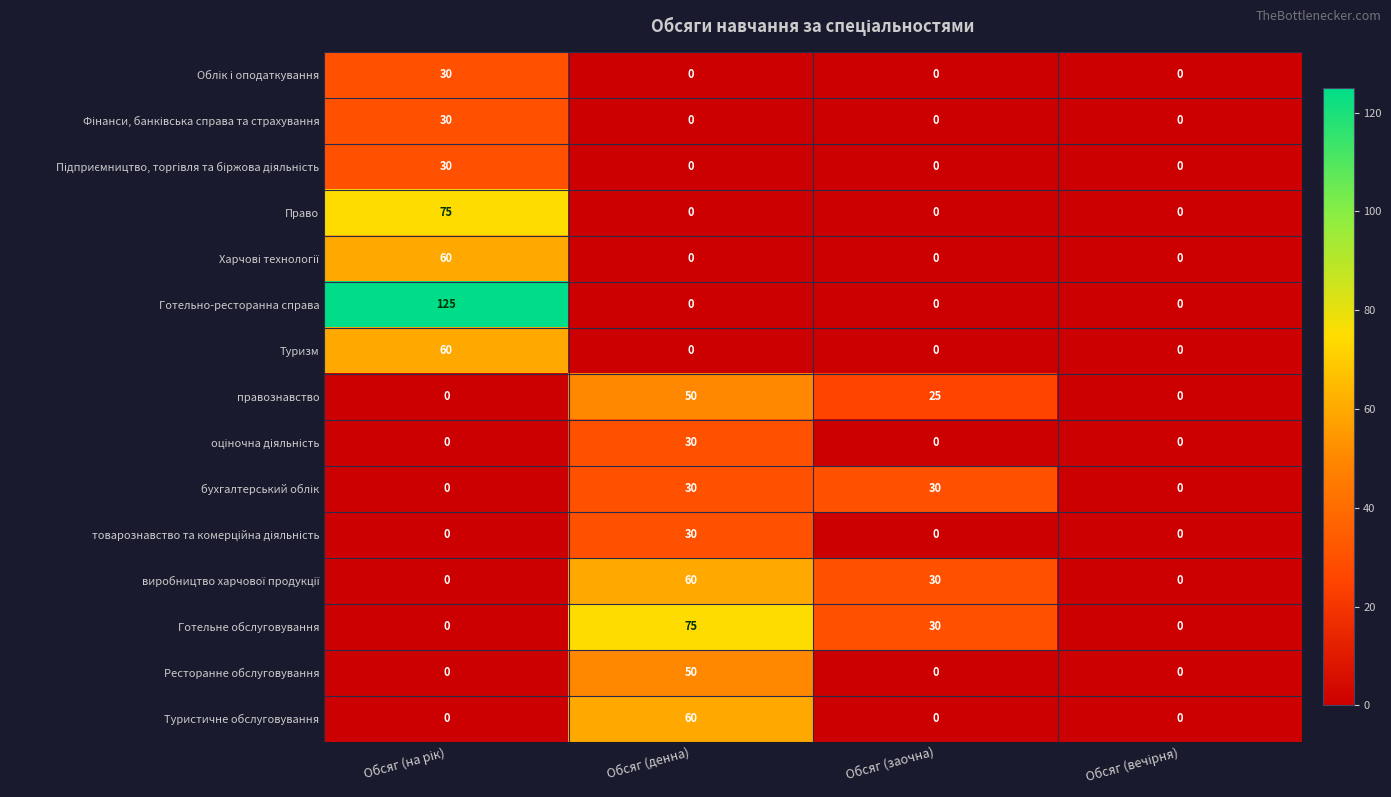

What is the average value of the Туристичне обслуговування series?

15